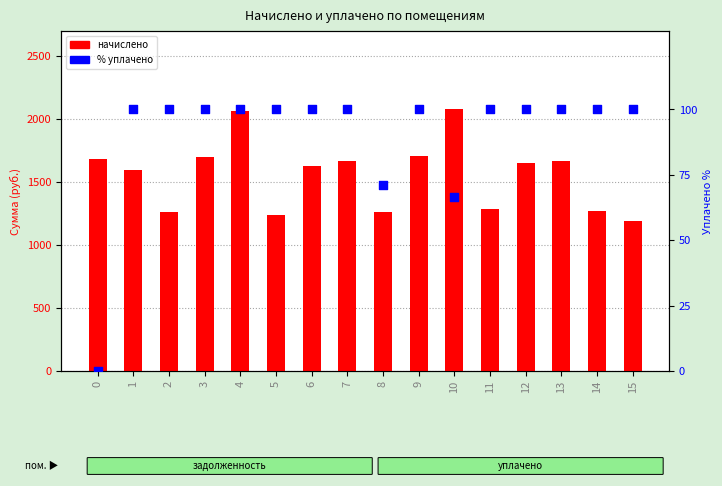

What are all the series names shown in the legend?

начислено, % уплачено